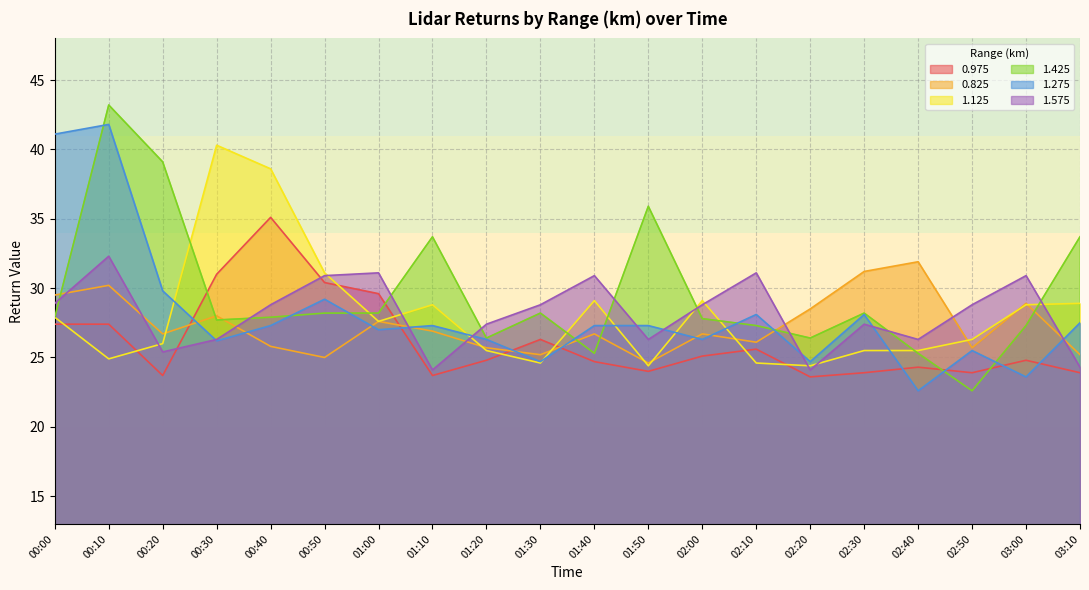

Read the 0.825 value at 02:30.

31.2